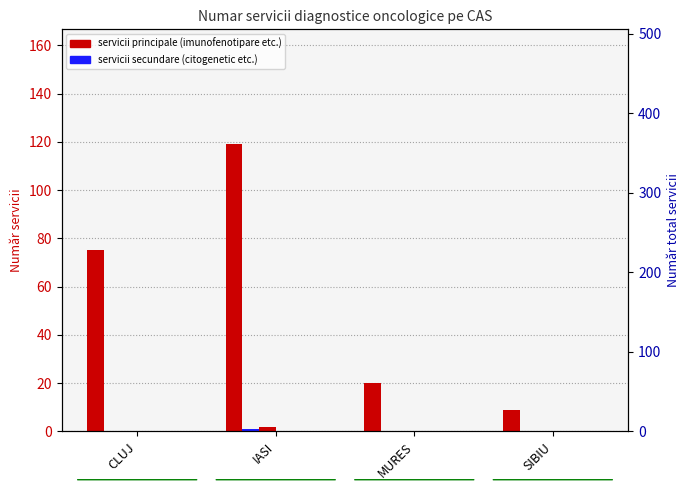

Which series contains the highest Y value?

imunofenotipare (C4)